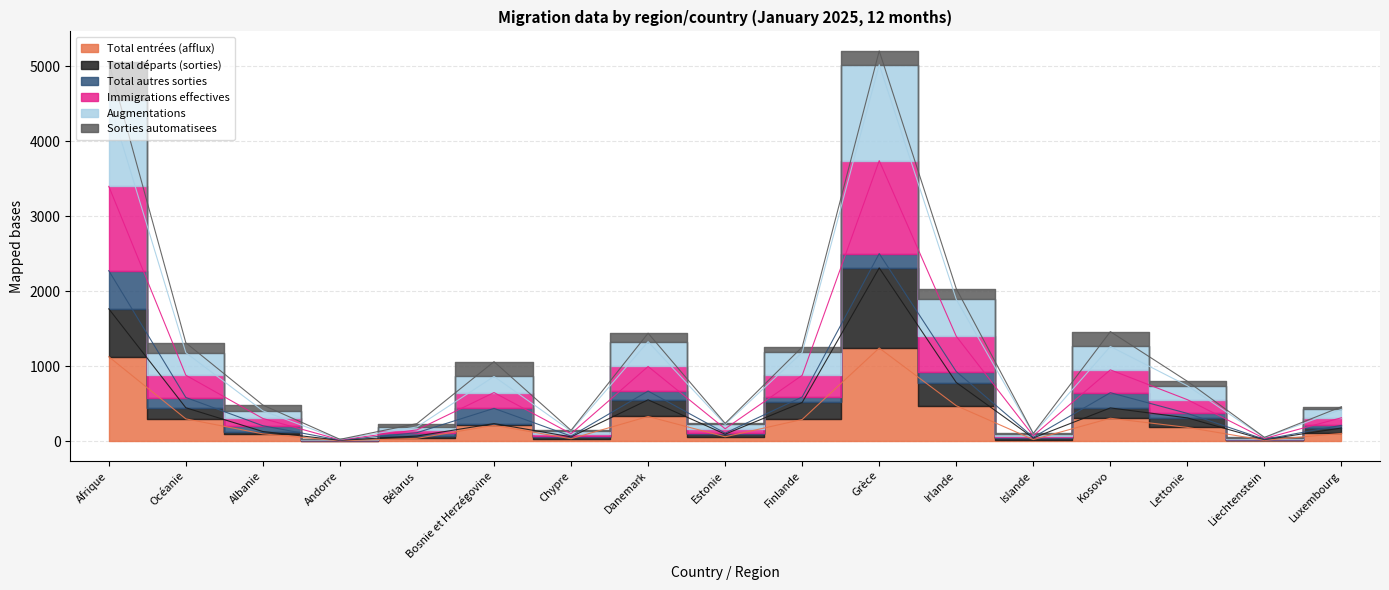

Which series changed the most between Bosnie et Herzégovine and Islande?

Immigrations effectives